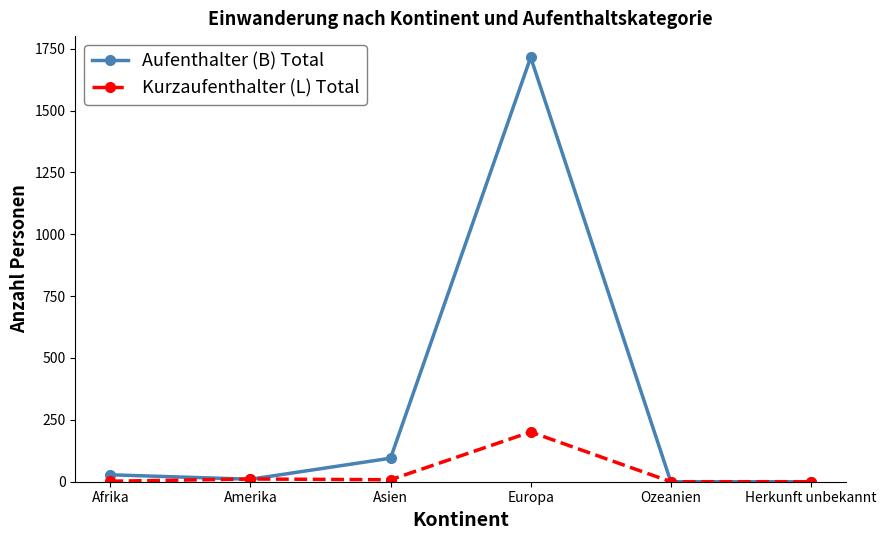

What is the maximum value shown in the chart?

1715